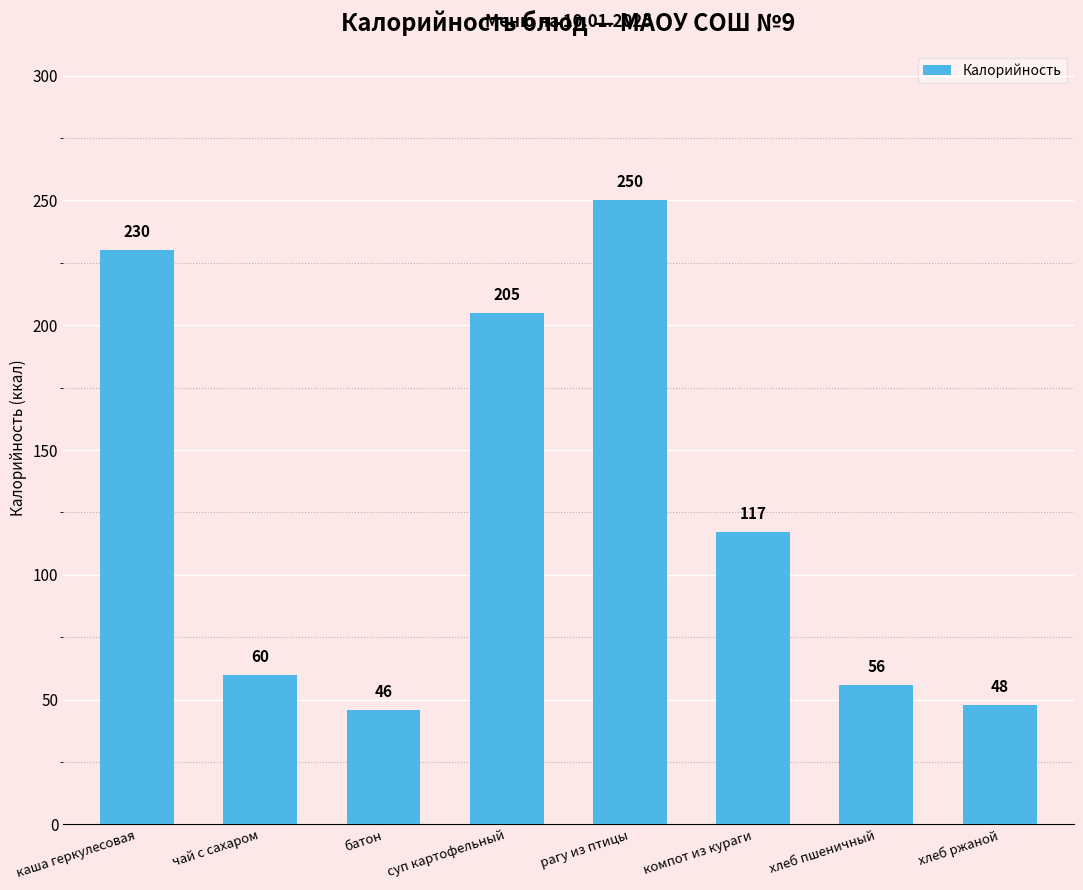

What is the ratio of the value at каша геркулесовая to the value at батон?

5.0